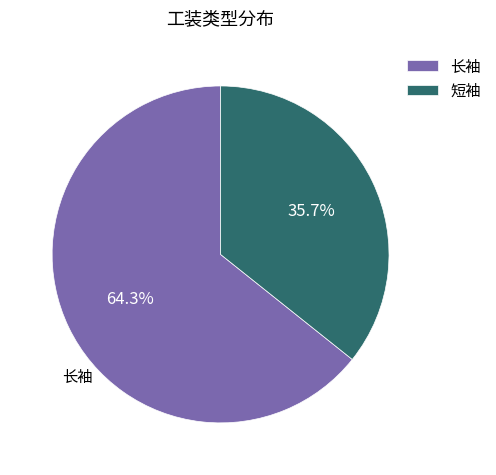

Do 长袖 and 短袖 together represent more than half of the pie?

Yes